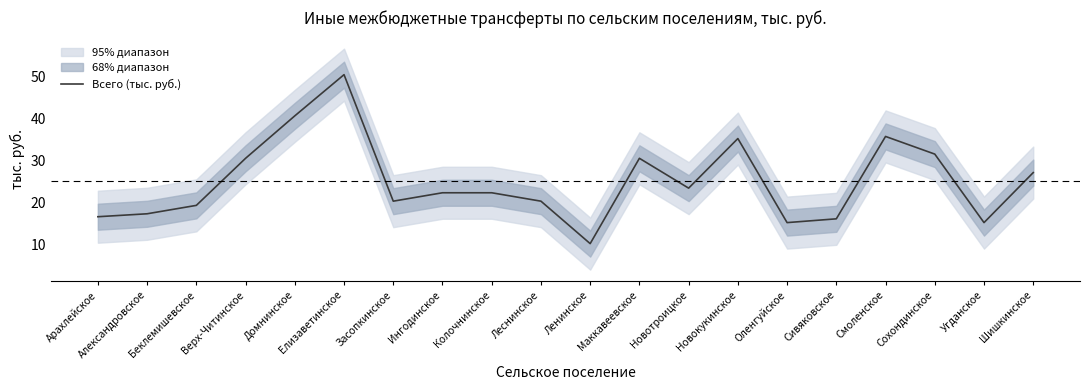

What is the maximum value shown in the chart?

50.4